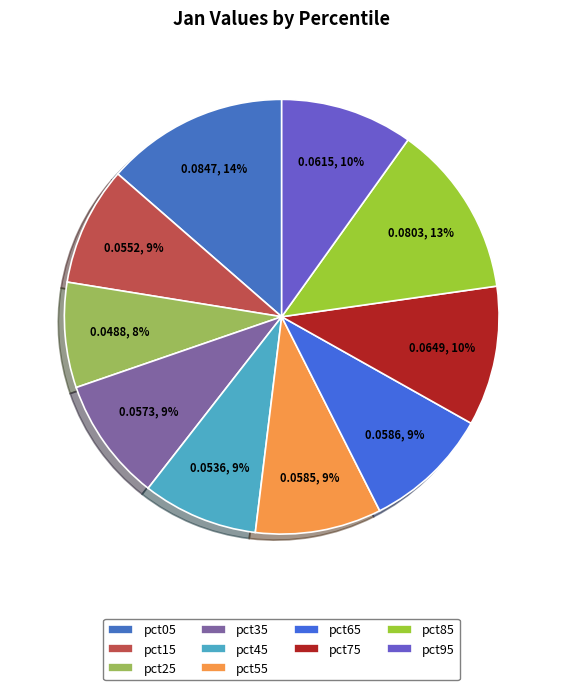

What percentage is the pct55 slice, to the nearest percent?

9%